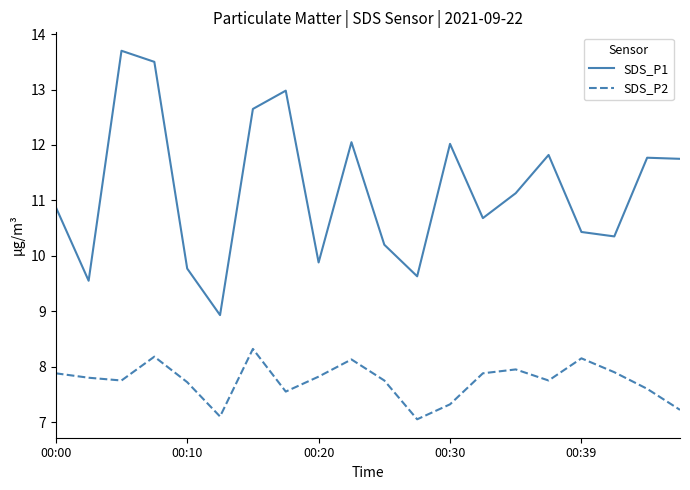

What is the difference between the maximum and minimum values in the SDS_P1 series?

4.8